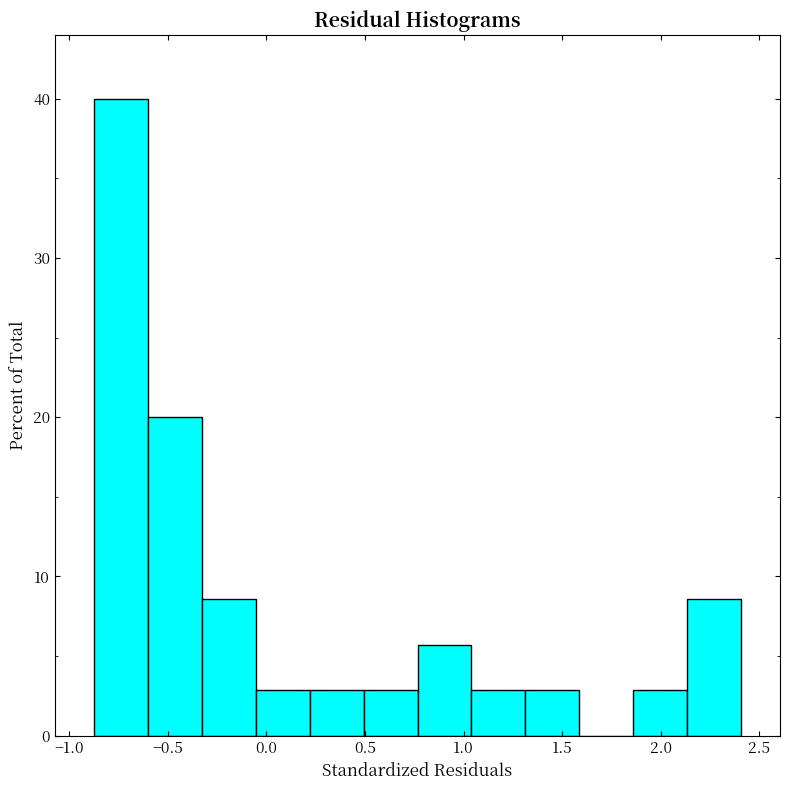

Over which range of the x-axis is the bar tallest?

-0.85 to -0.60